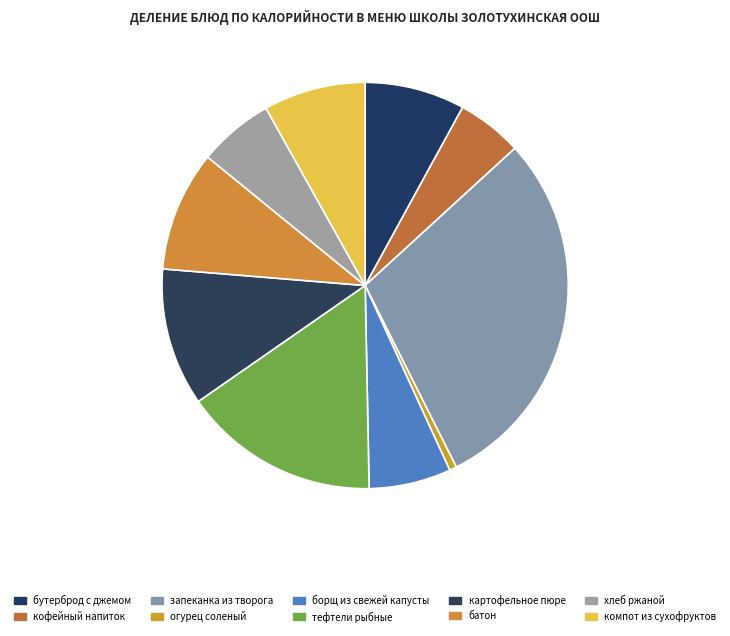

To the nearest percent, what is the difference between the largest and smallest slice percentages?

29%